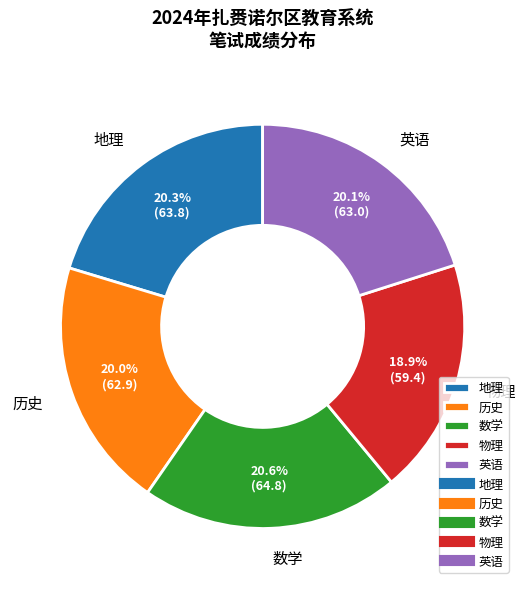

Does 物理 account for over 50% of the chart?

No